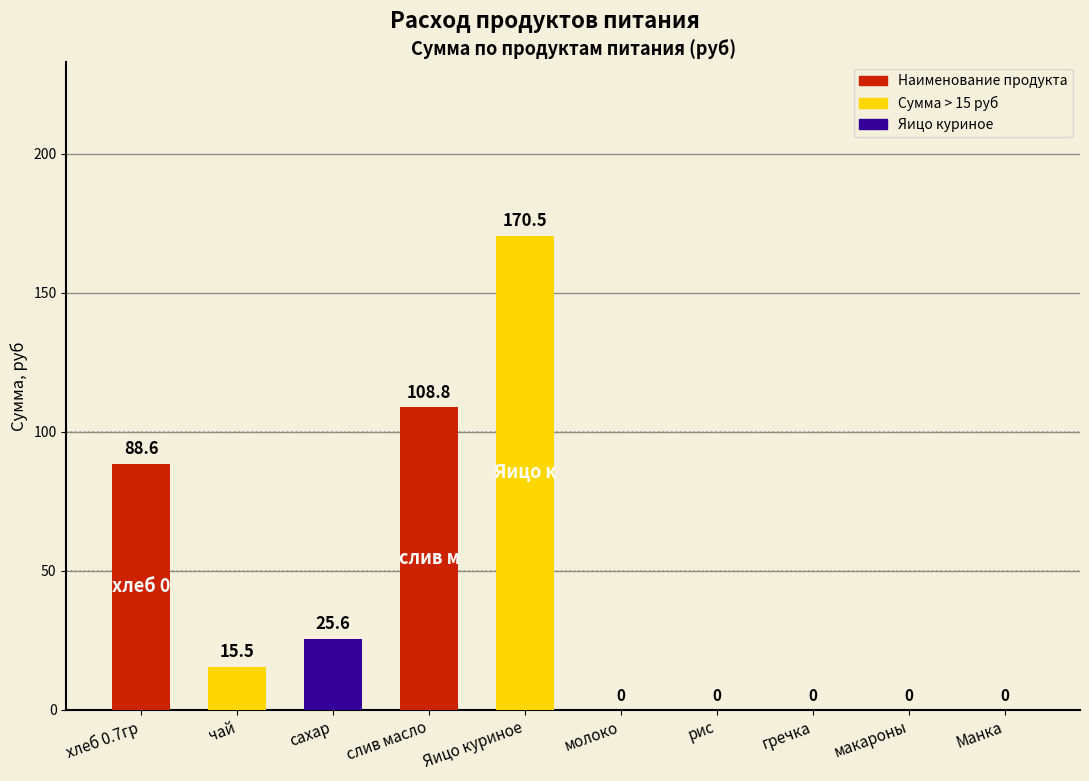

True or false: the data shows 15.5 at чай.

True